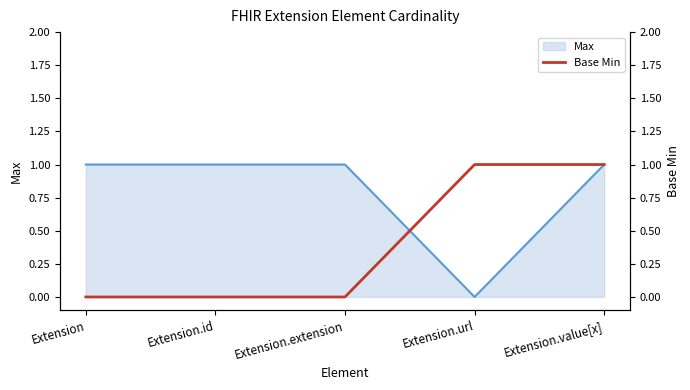

True or false: Max has a value of 1 at Extension.extension.

True